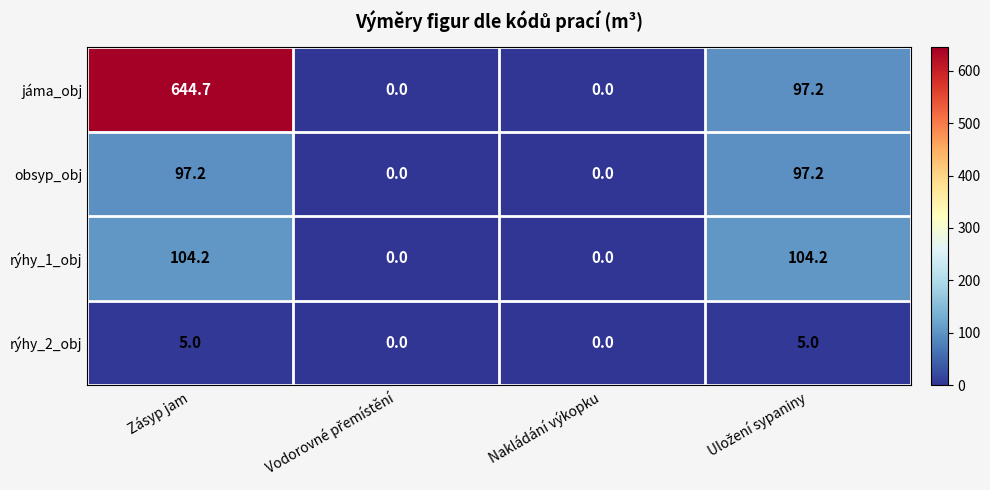

What is the maximum value shown in the chart?

644.7